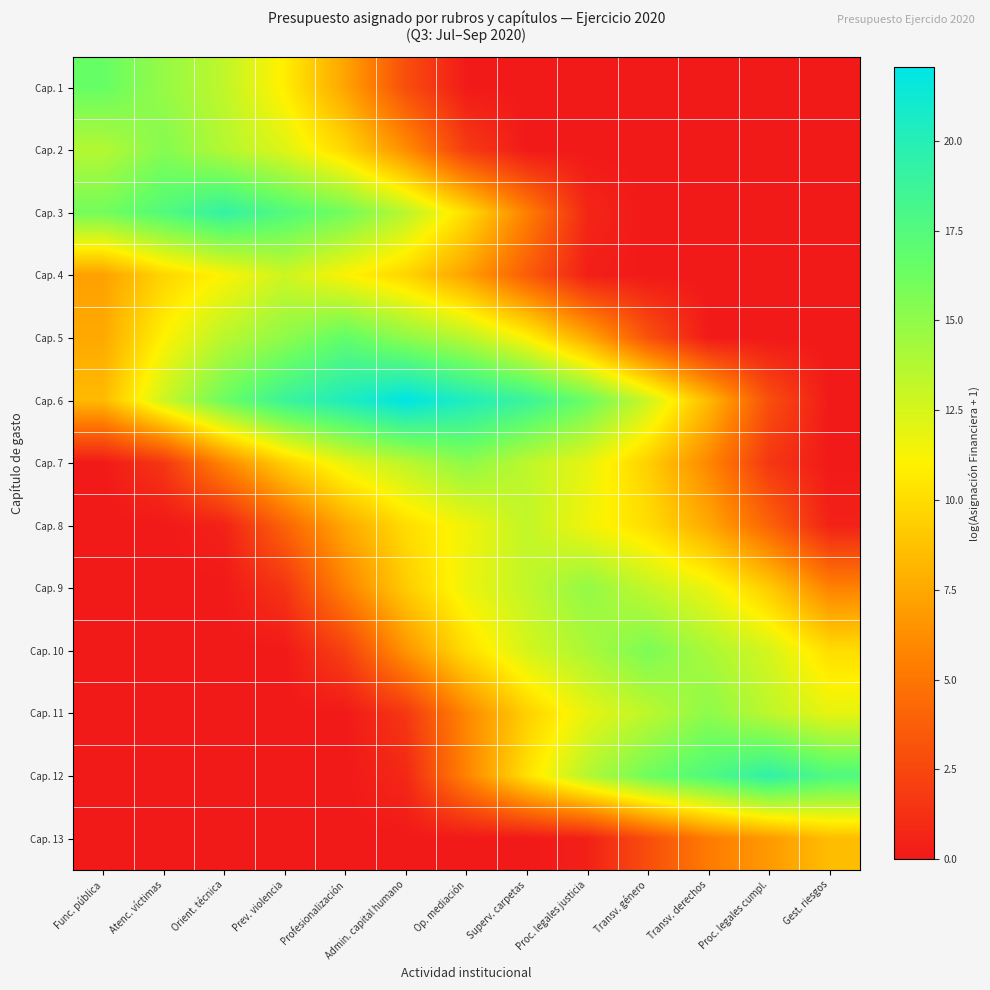

What is the greatest value displayed?

22.1